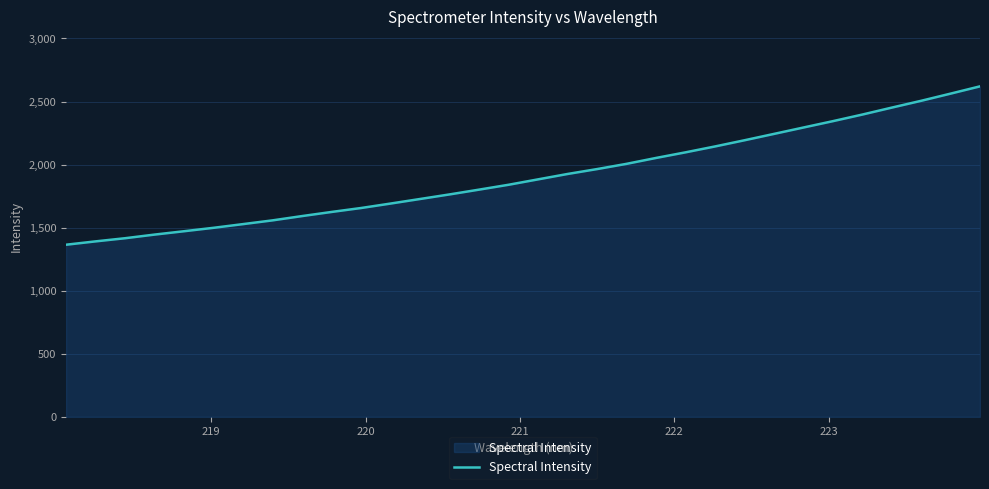

What is the minimum value shown in the chart?

1364.6